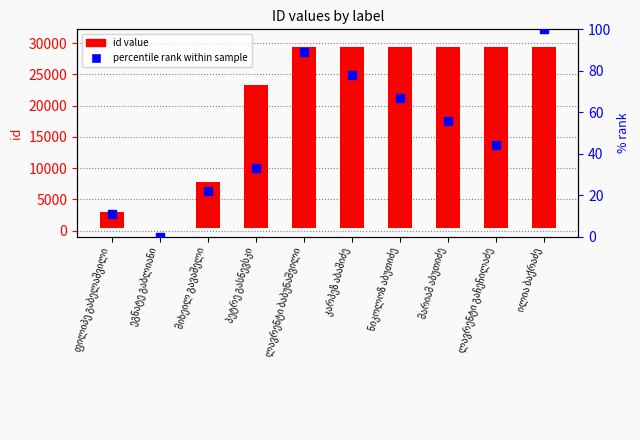

At which category is the sum across all series the highest?

ილია ბაქრაძე